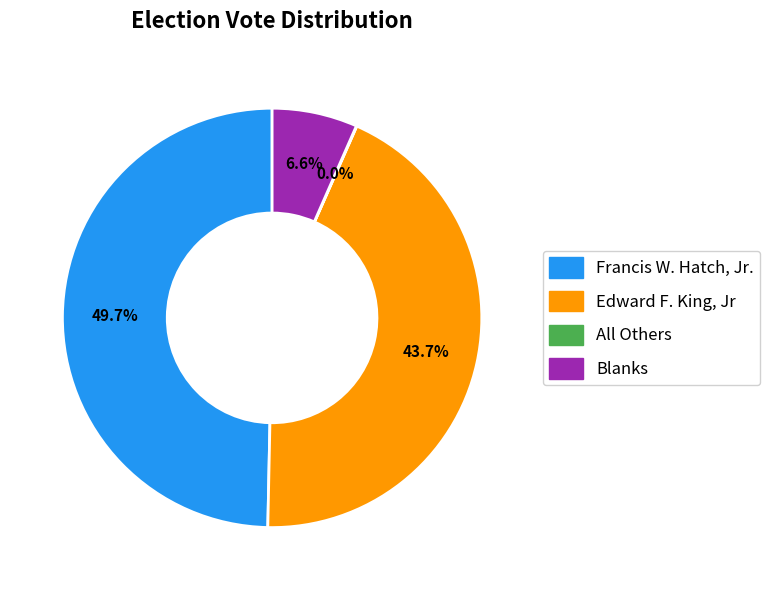

Approximately how many times larger is the value at Francis W. Hatch, Jr. compared to Blanks?

7.5